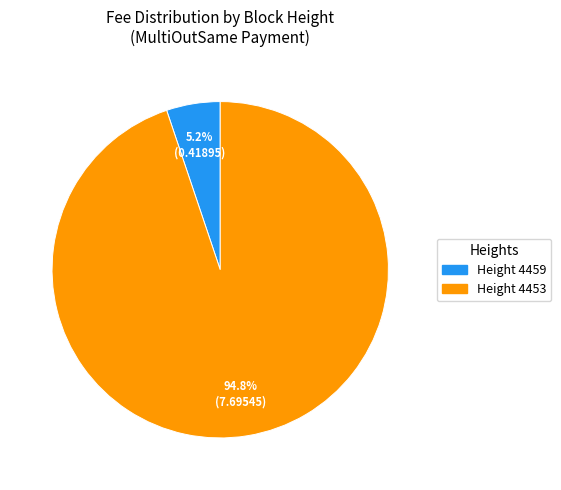

Does any single category account for the majority?

Yes